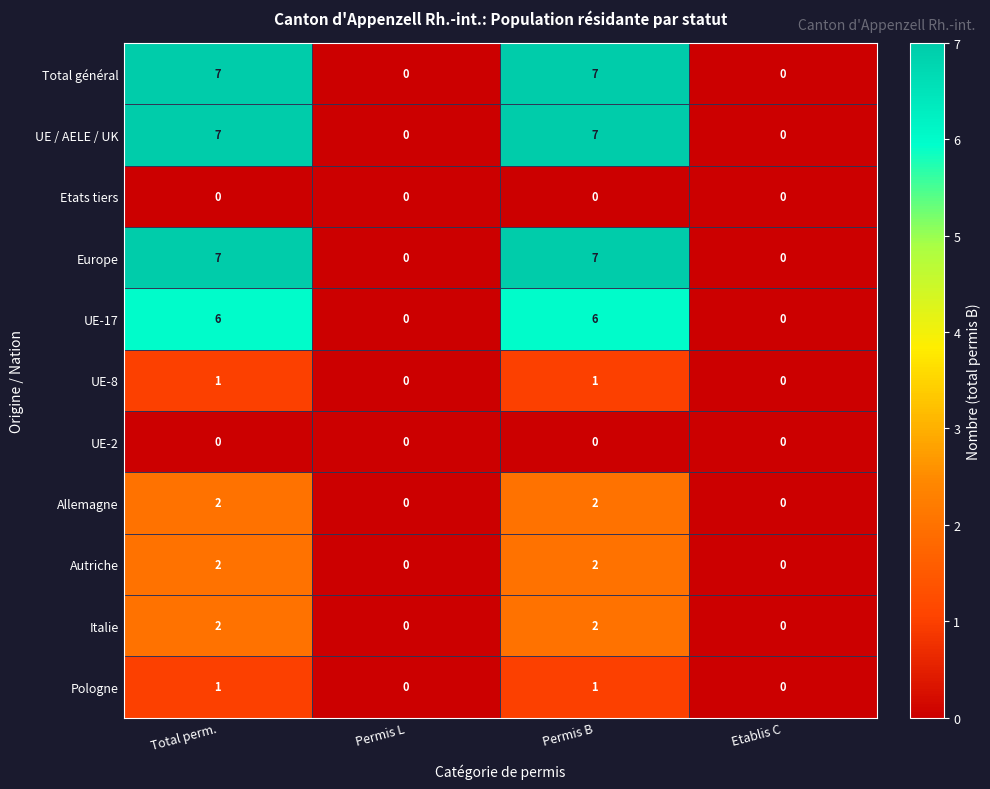

The Autriche series shows -1 at Etablis C. True or false?

False